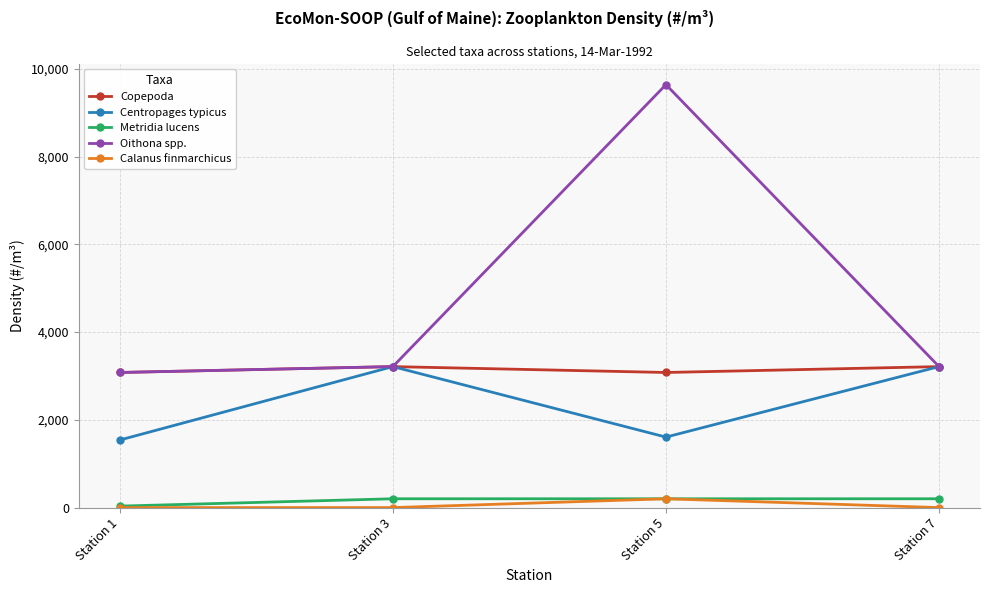

How many lines are shown in the chart?

5